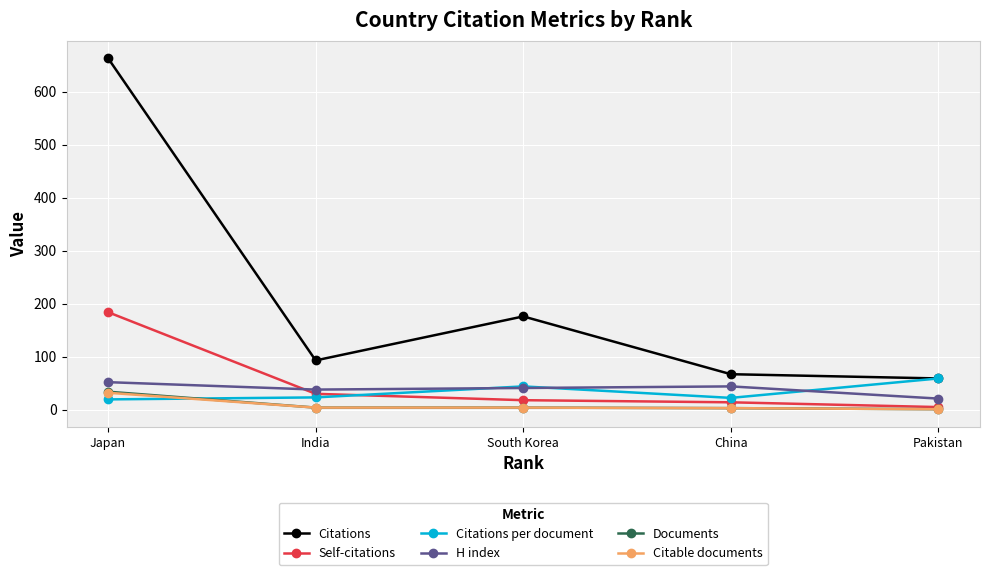

True or false: Citations and Self-citations intersect in this chart.

False